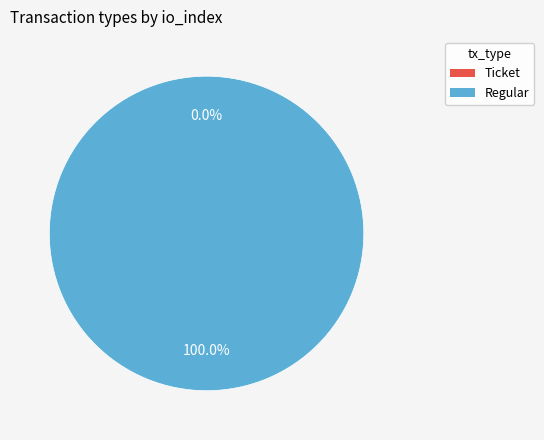

How many segments does this pie chart have?

2